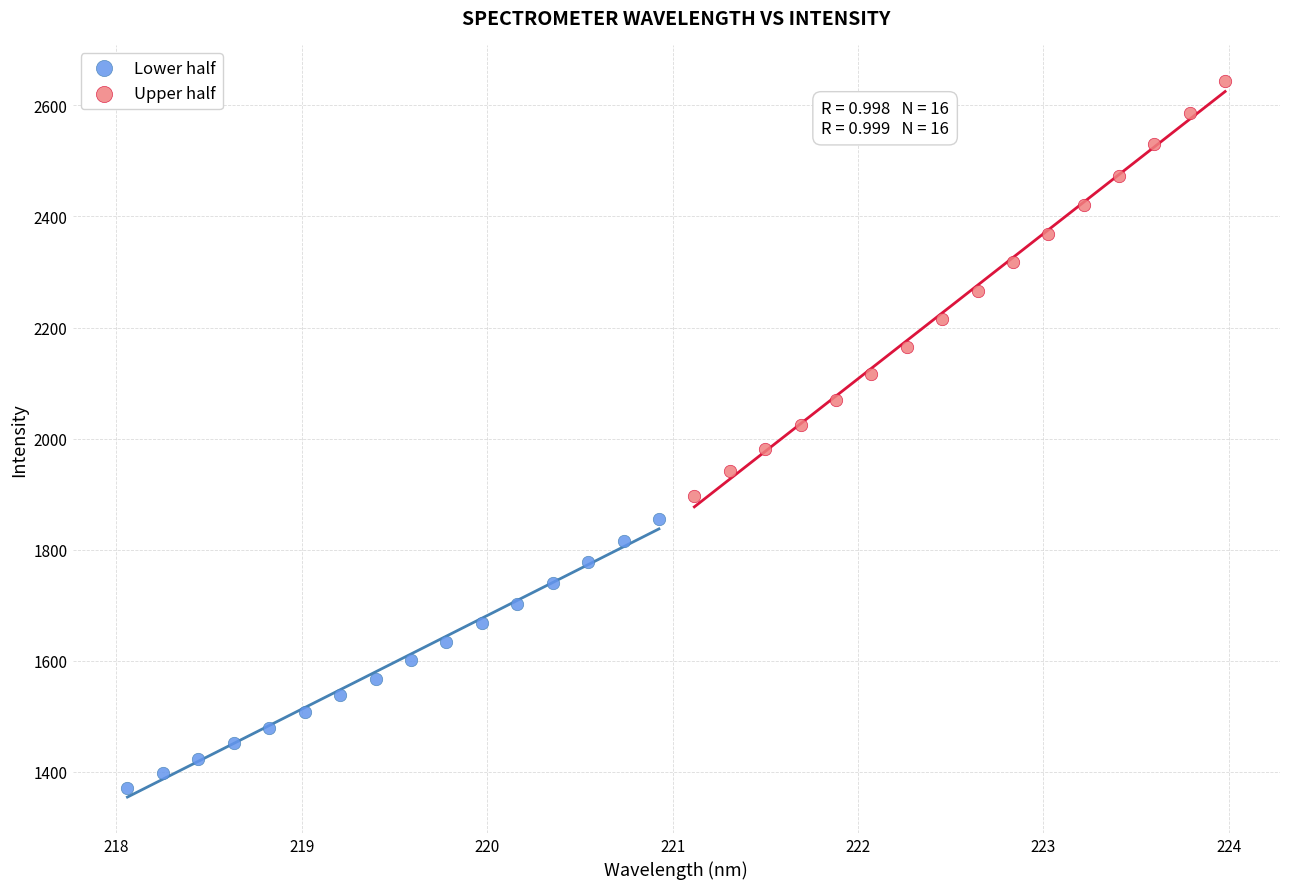

Which series reaches the minimum Y coordinate?

Lower half